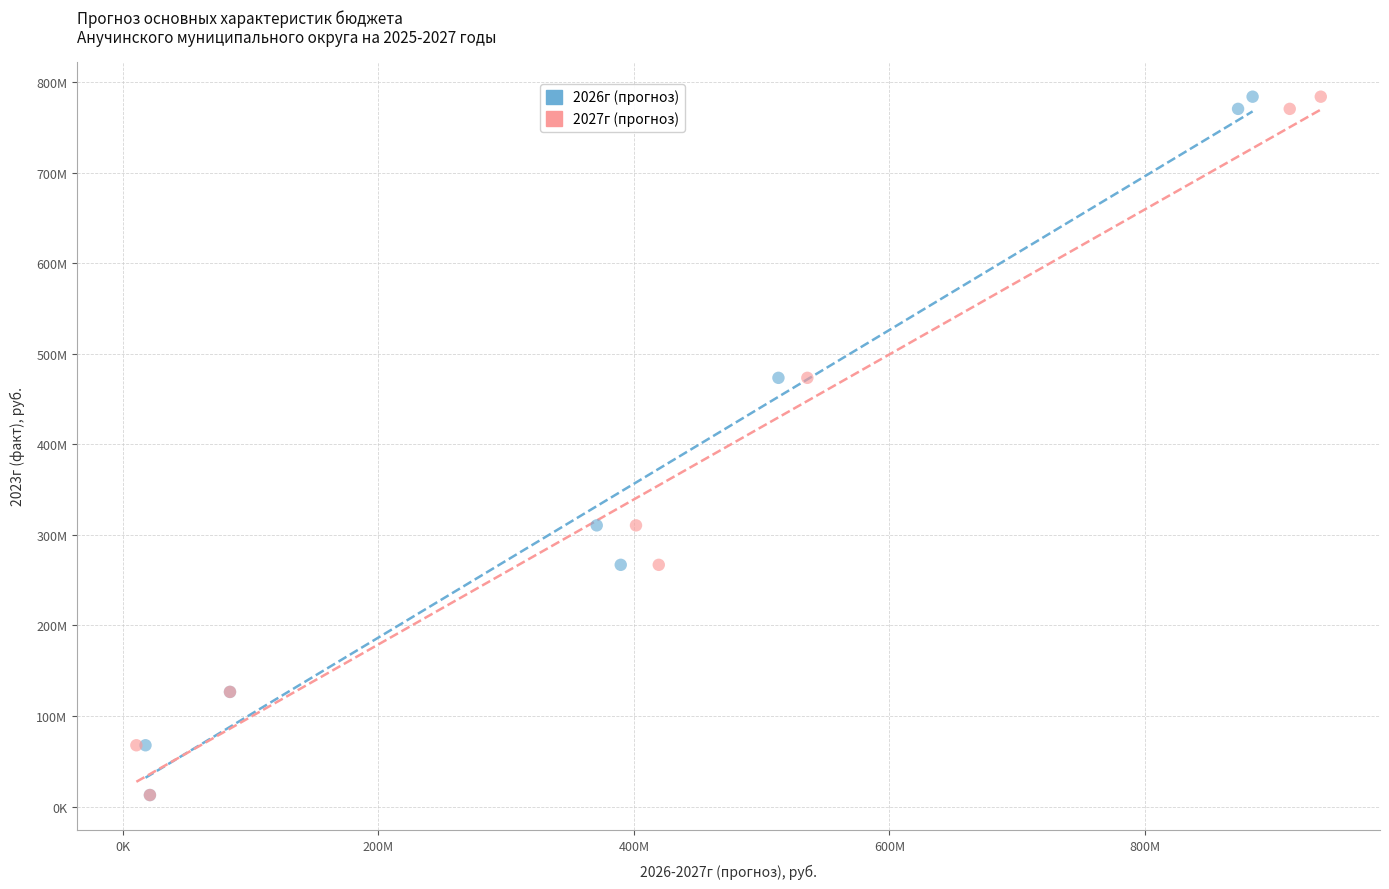

What are all the series names shown in the legend?

2026г (прогноз), 2027г (прогноз)